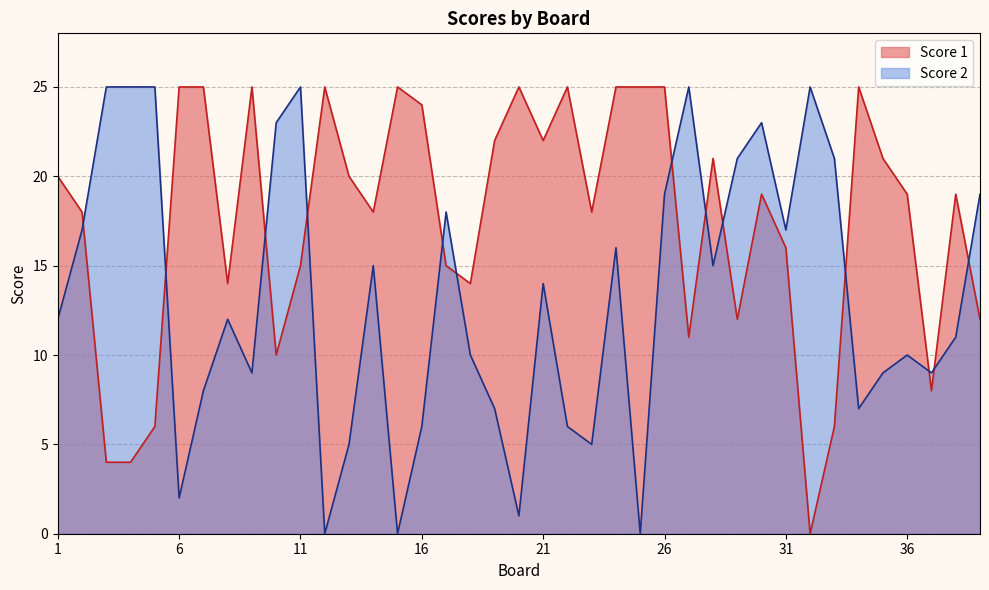

At which label is Score 1 closest to 12?

29